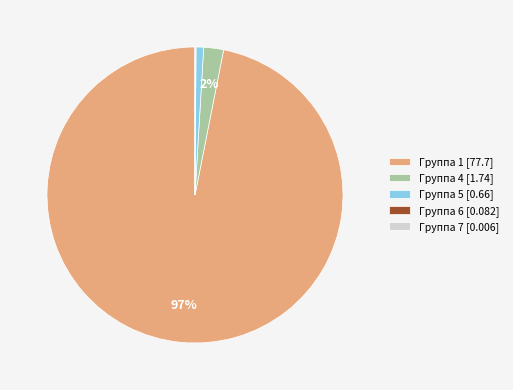

True or false: Группа 1 [77.7] accounts for 86% of the total.

False